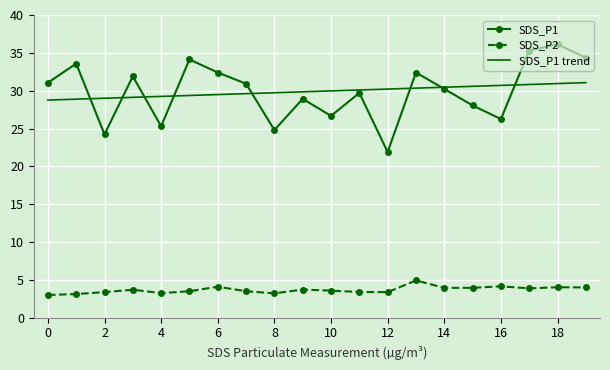

List the series in order of their peak value, lowest first.

SDS_P2, SDS_P1 trend, SDS_P1